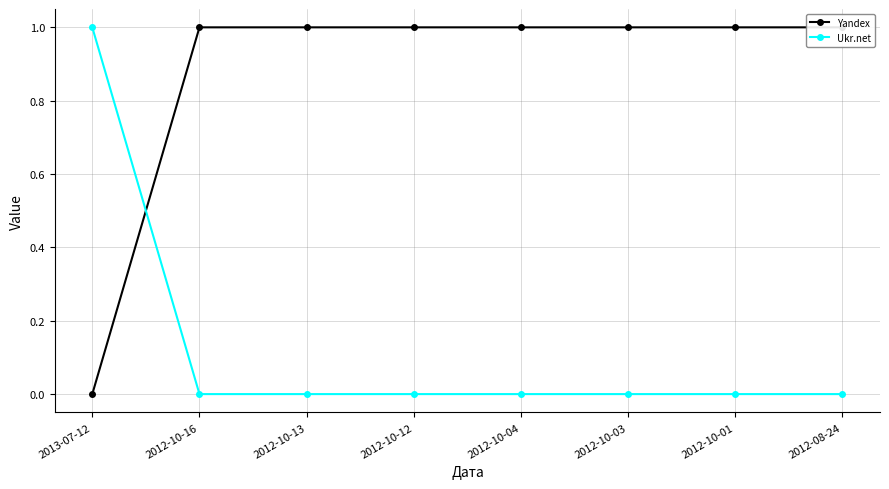

How many positive values does the Yandex series have?

7